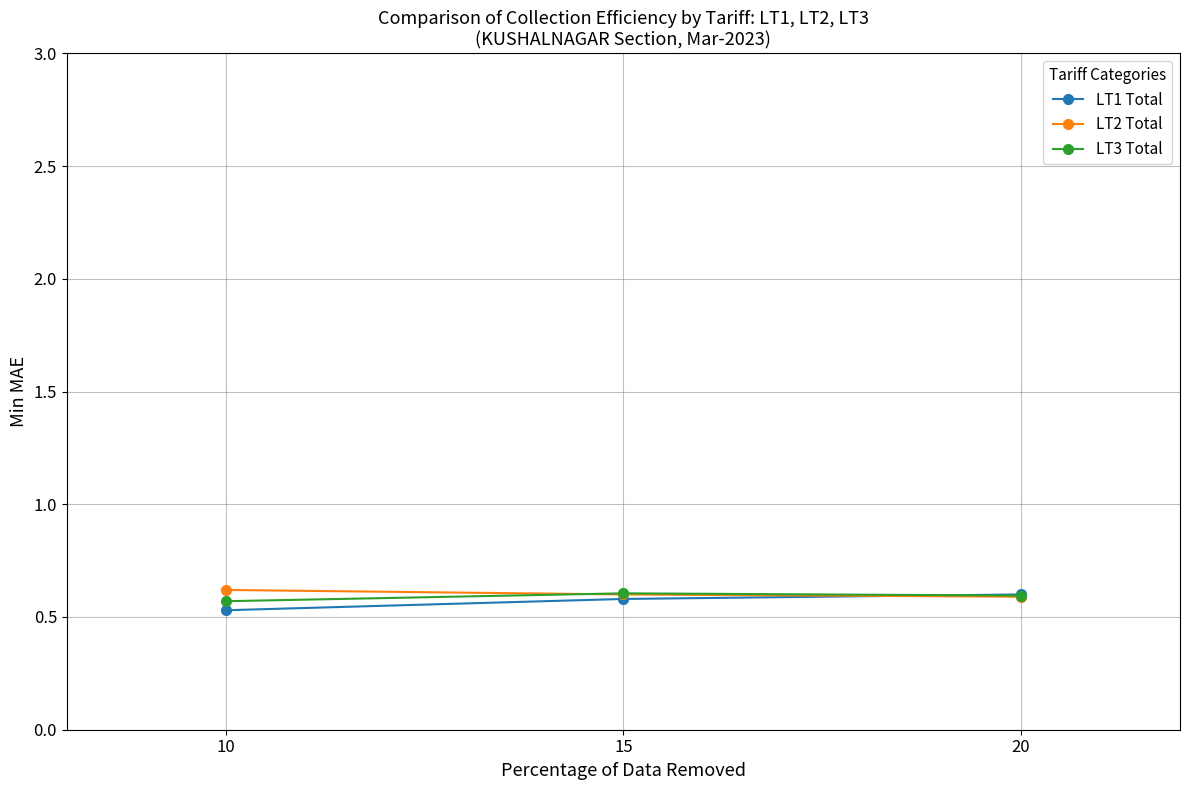

Count the LT2 Total values in the range 0 to 1.

3